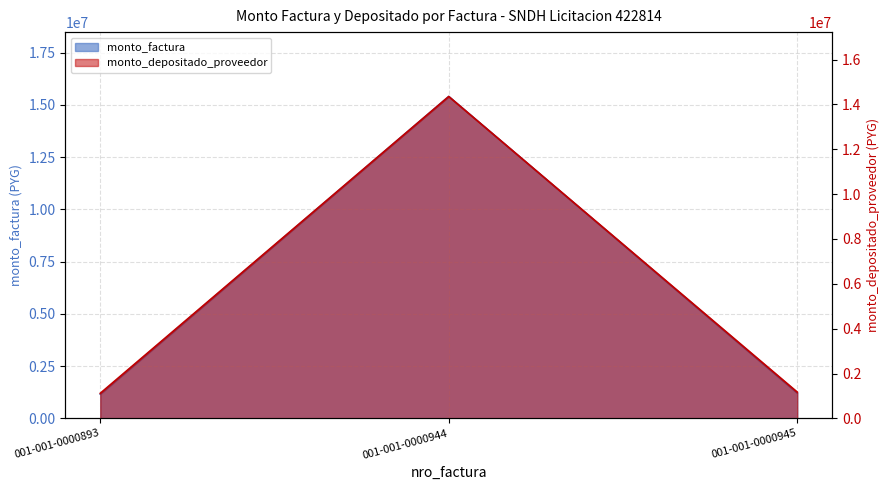

What is the value of the monto_factura point at the 1st from the left?

1155000